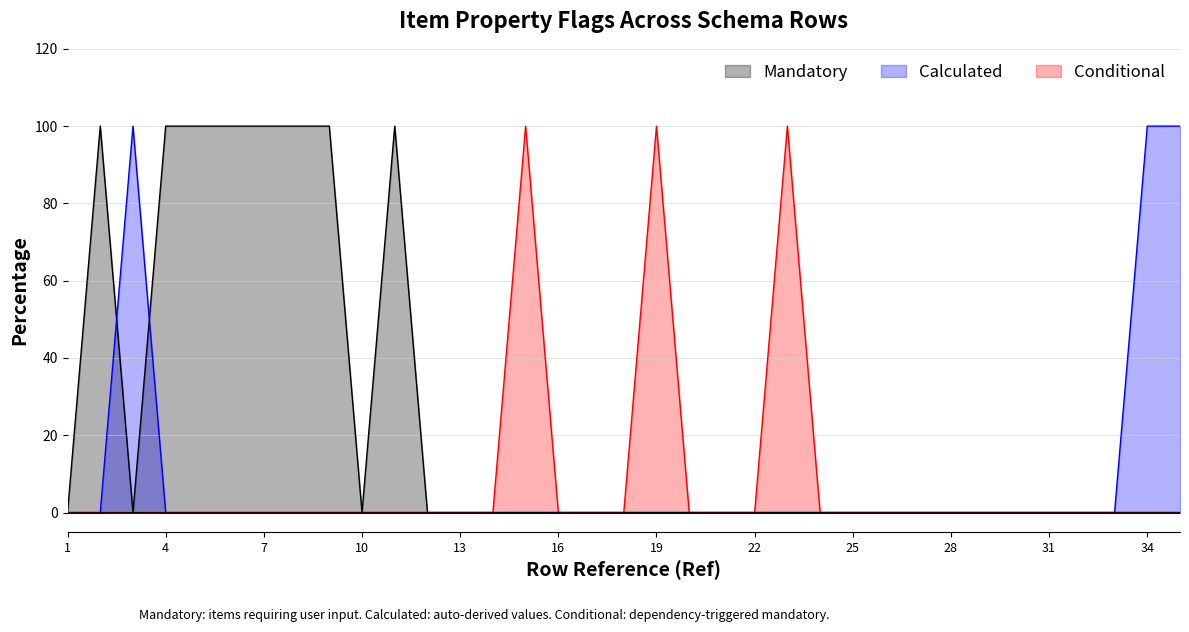

Where is the first local maximum for Conditional?

15